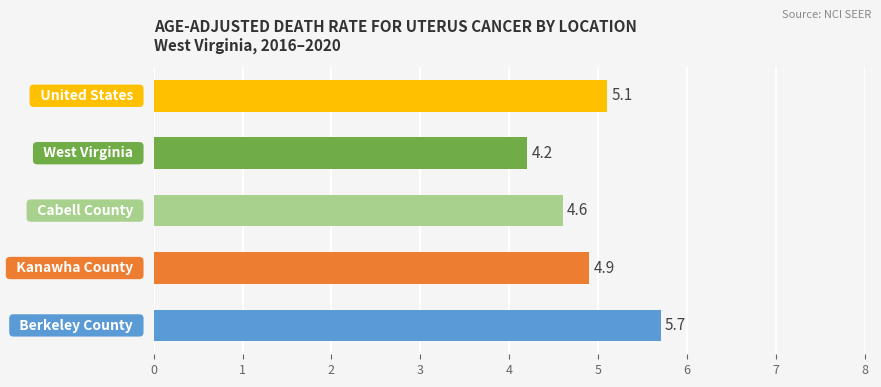

What is the difference between the maximum and second lowest values?

1.1